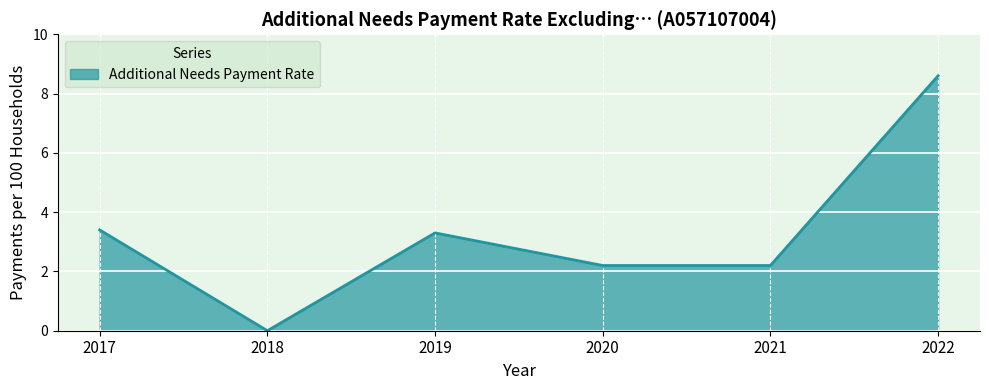

Reading left to right, what are all the values shown in this chart?

3.4	0.0	3.3	2.2	2.2	8.6